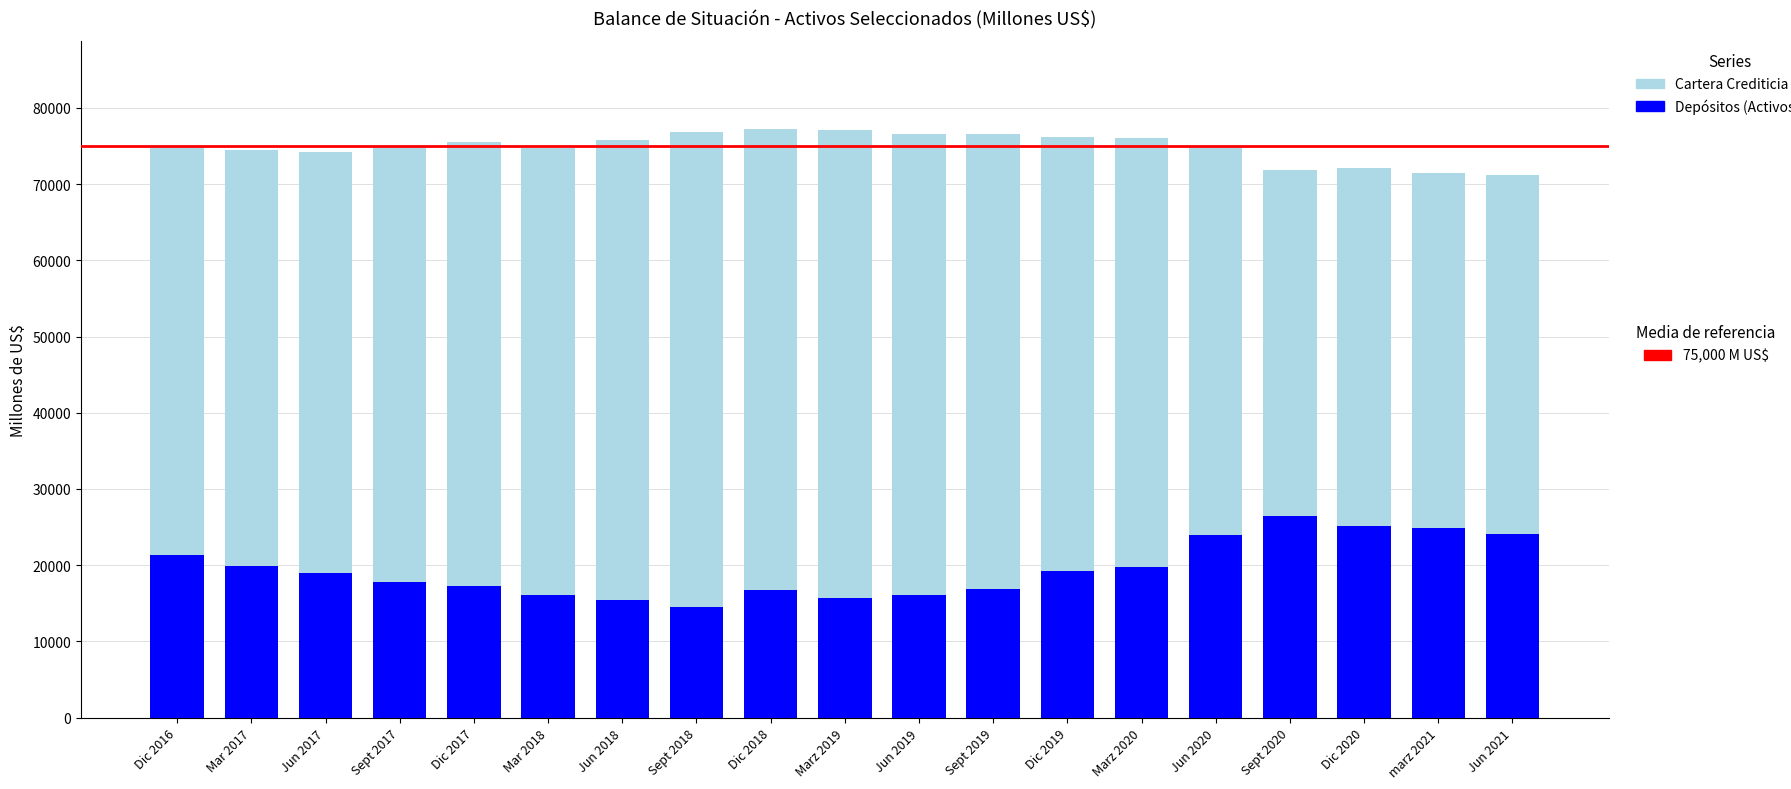

What is the total value across all series at Sept 2017?

74863.8